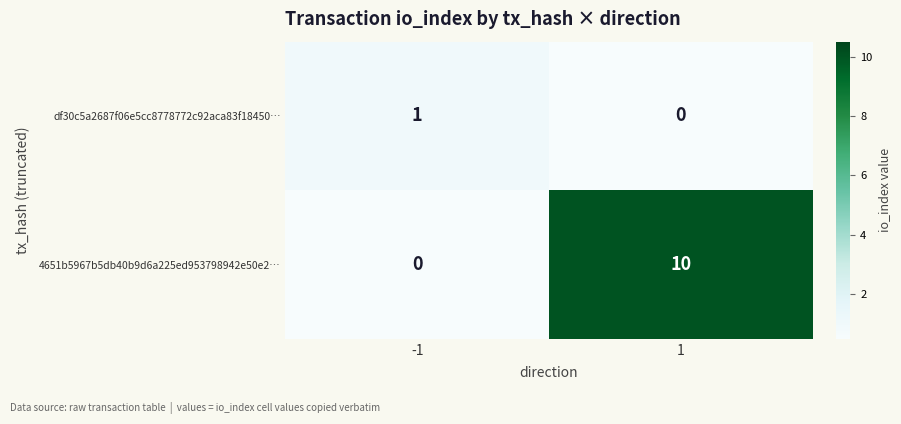

Which series has the largest total across all categories?

4651b5967b5db40b9d6a225ed953798942e50e2…